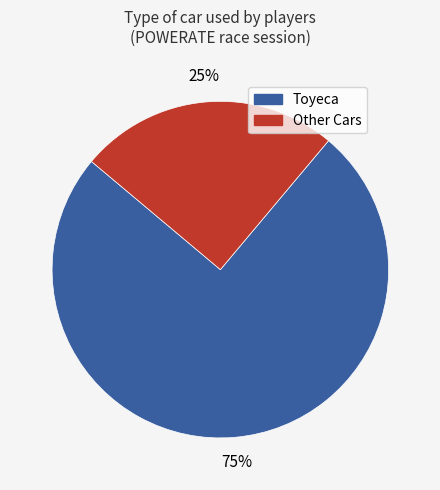

What is the majority slice?

Toyeca